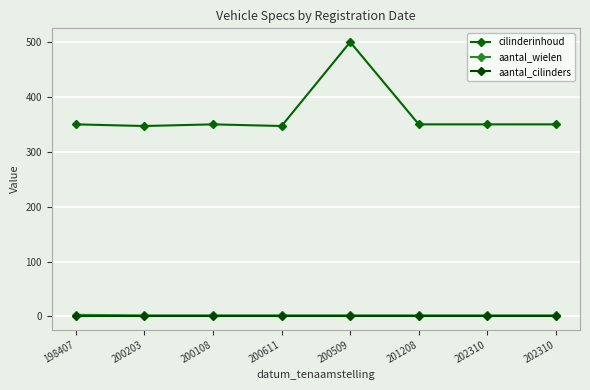

Reading right to left, transcribe all the data shown in this chart.

cilinderinhoud: 202310=350	202310=350	201208=350	200509=500	200611=347	200108=350	200203=347	198407=350
aantal_wielen: 202310=2	202310=2	201208=2	200509=2	200611=2	200108=2	200203=2	198407=3
aantal_cilinders: 202310=1	202310=1	201208=1	200509=1	200611=1	200108=1	200203=1	198407=1